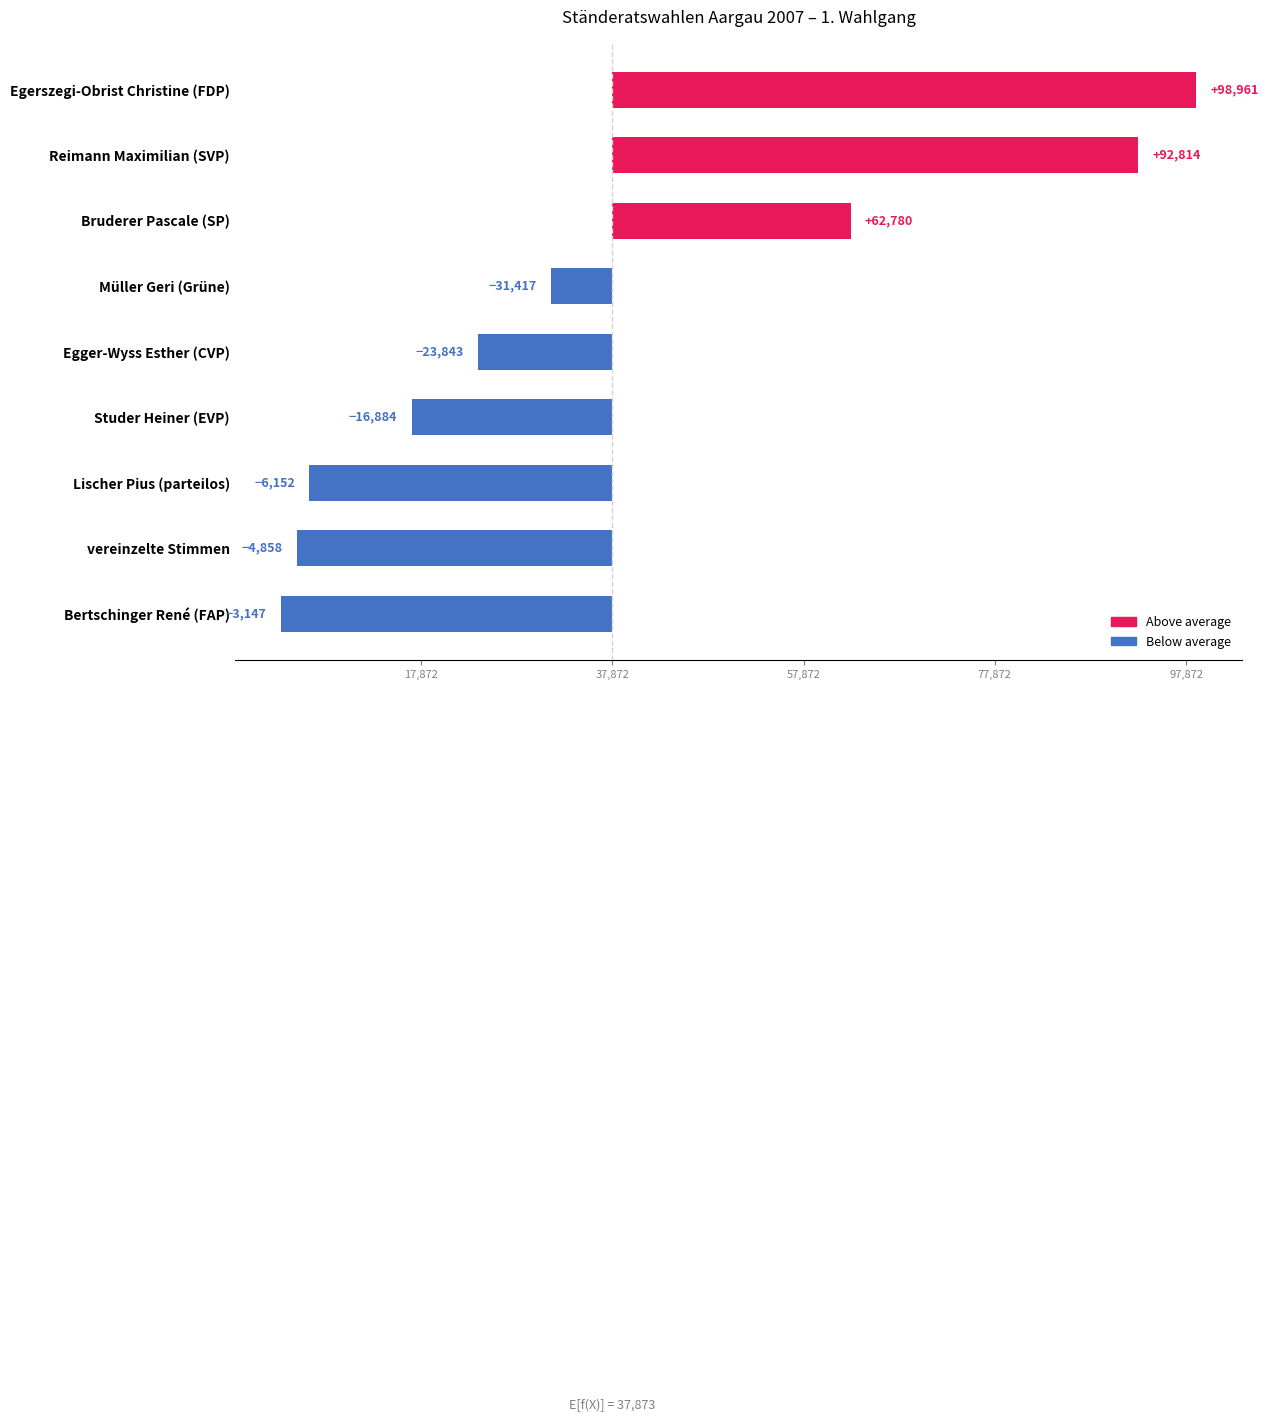

Does the chart contain any negative values?

Yes